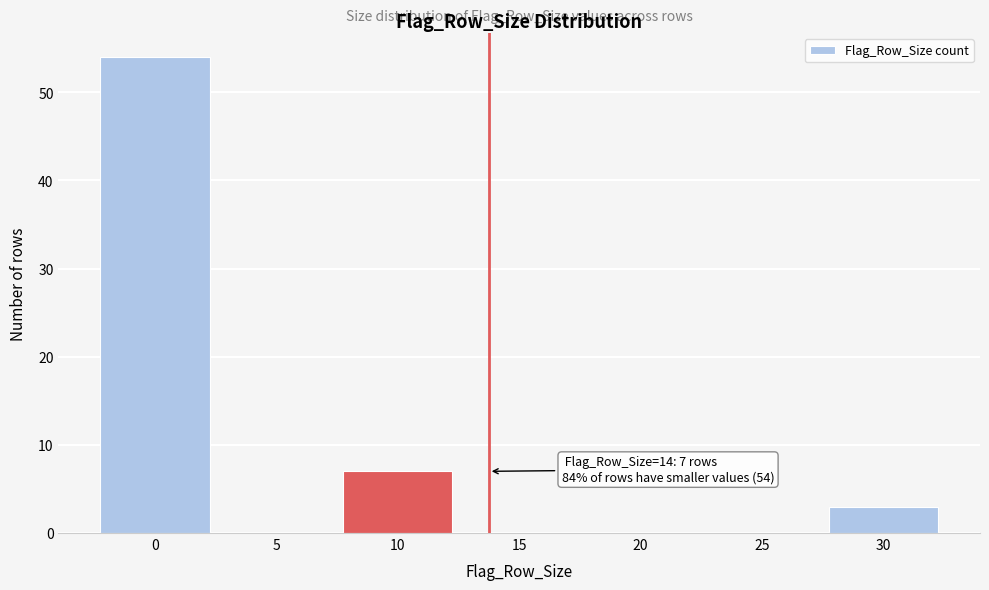

Reading left to right, extract all data points from this chart.

0=54	5=0	10=7	15=0	20=0	25=0	30=3